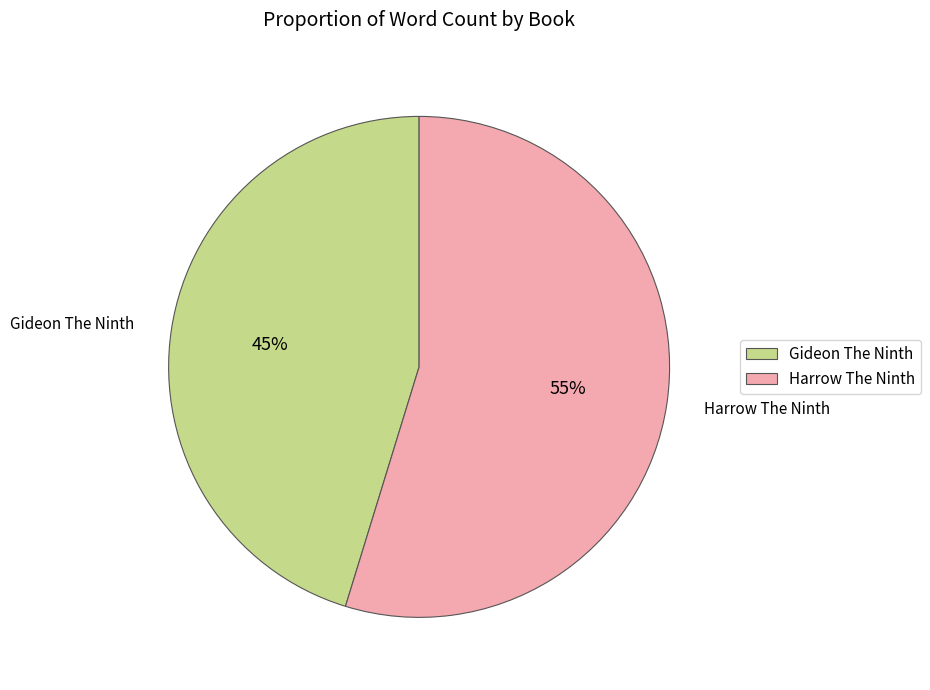

Do Harrow The Ninth and Gideon The Ninth together represent more than half of the pie?

Yes